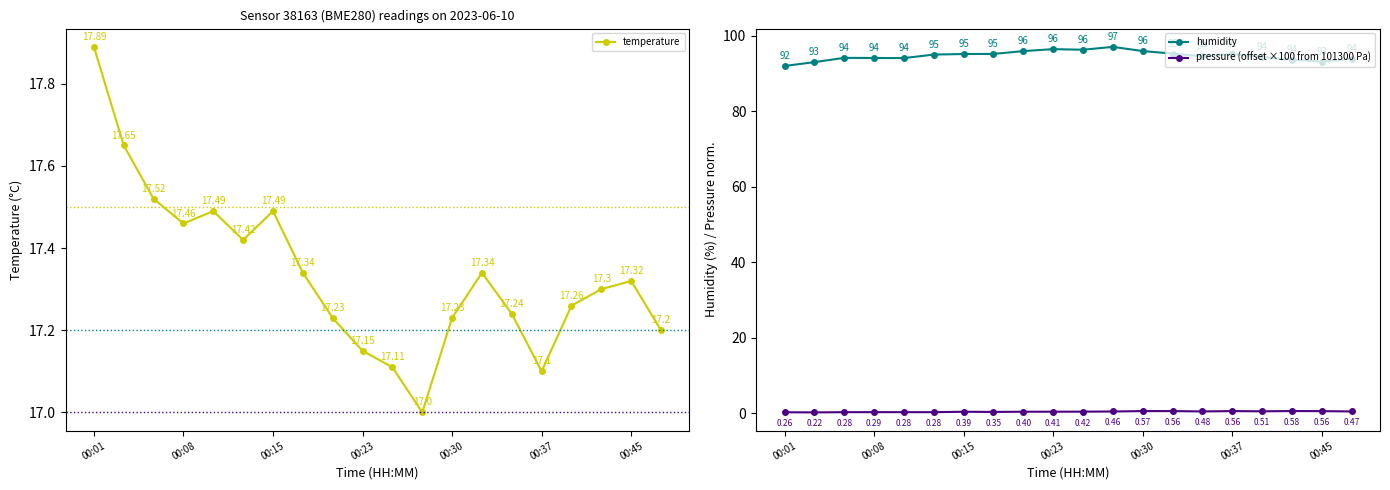

Where is the first local maximum for pressure (offset ×100 from 101300 Pa)?

00:08